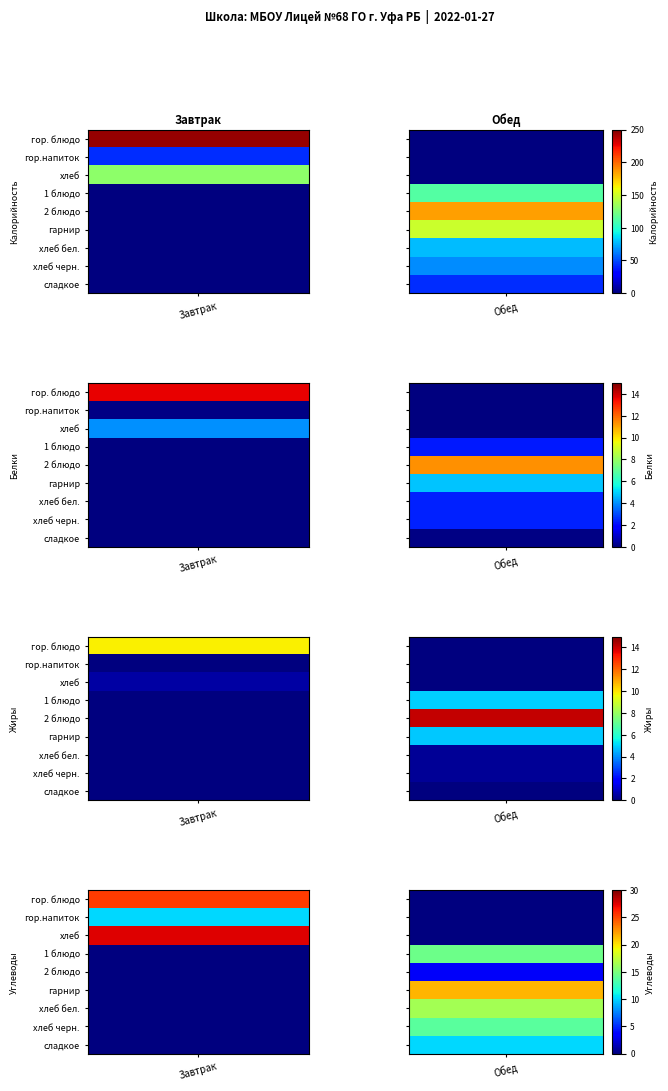

Which label corresponds to the largest value in the chart?

гор. блюдо